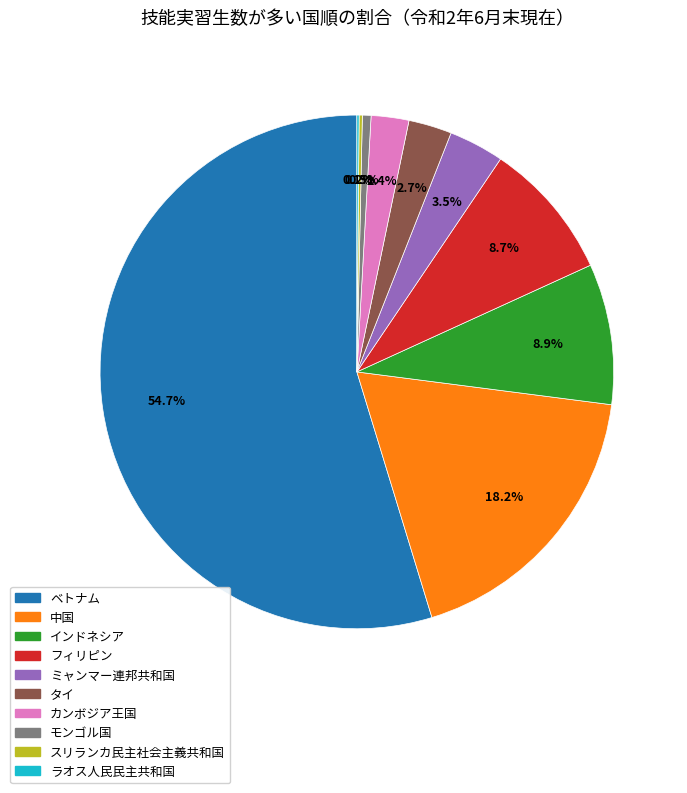

Is ベトナム the majority of the pie?

Yes